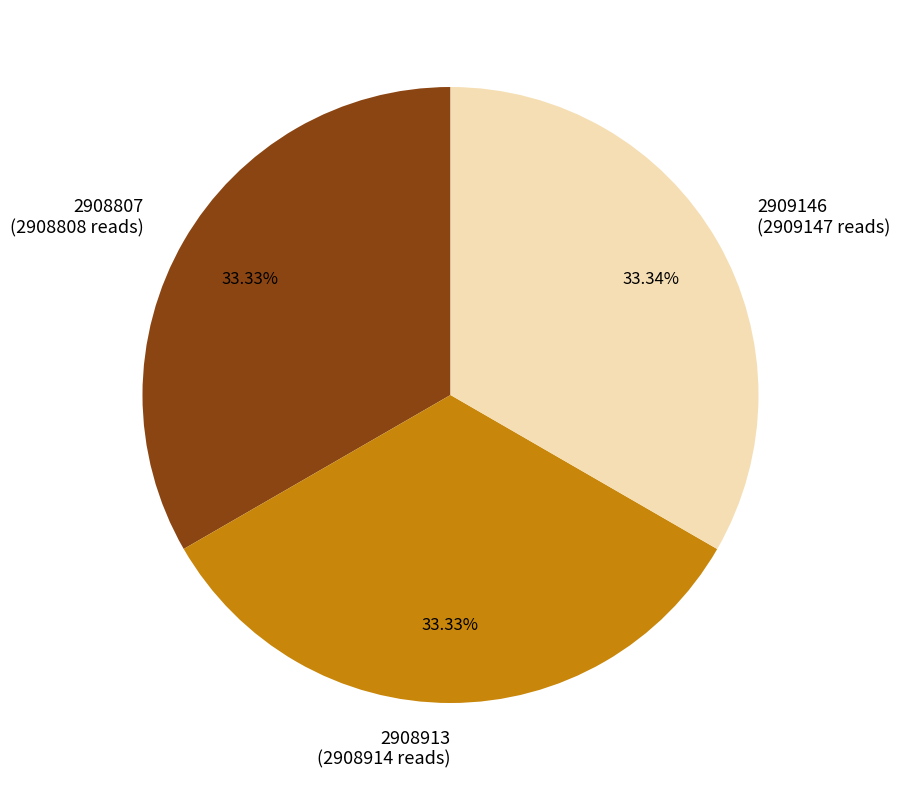

Is it true that 2908807 is 48% of the pie?

False